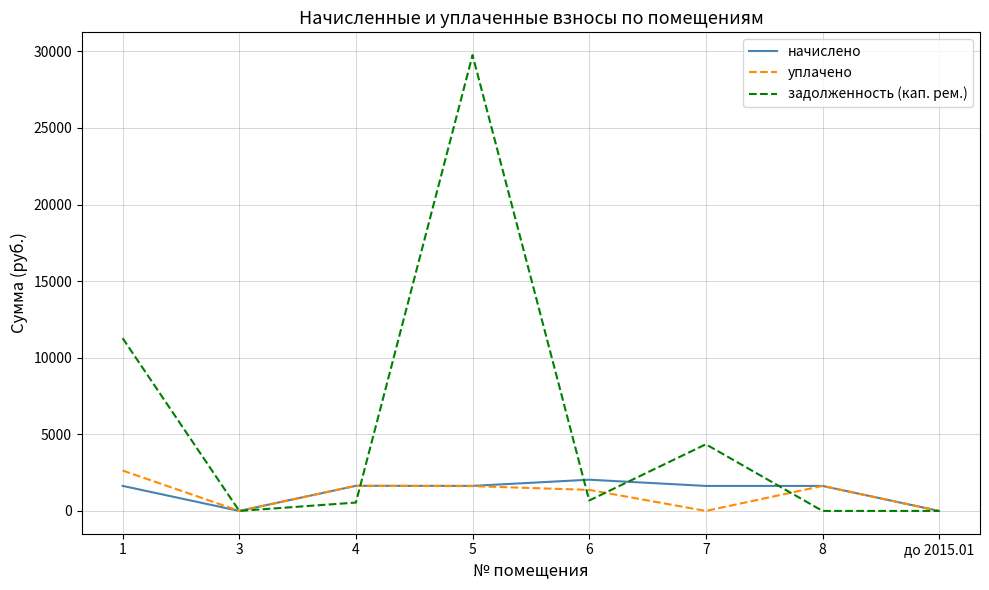

At which category does the chart reach its peak across all series?

5